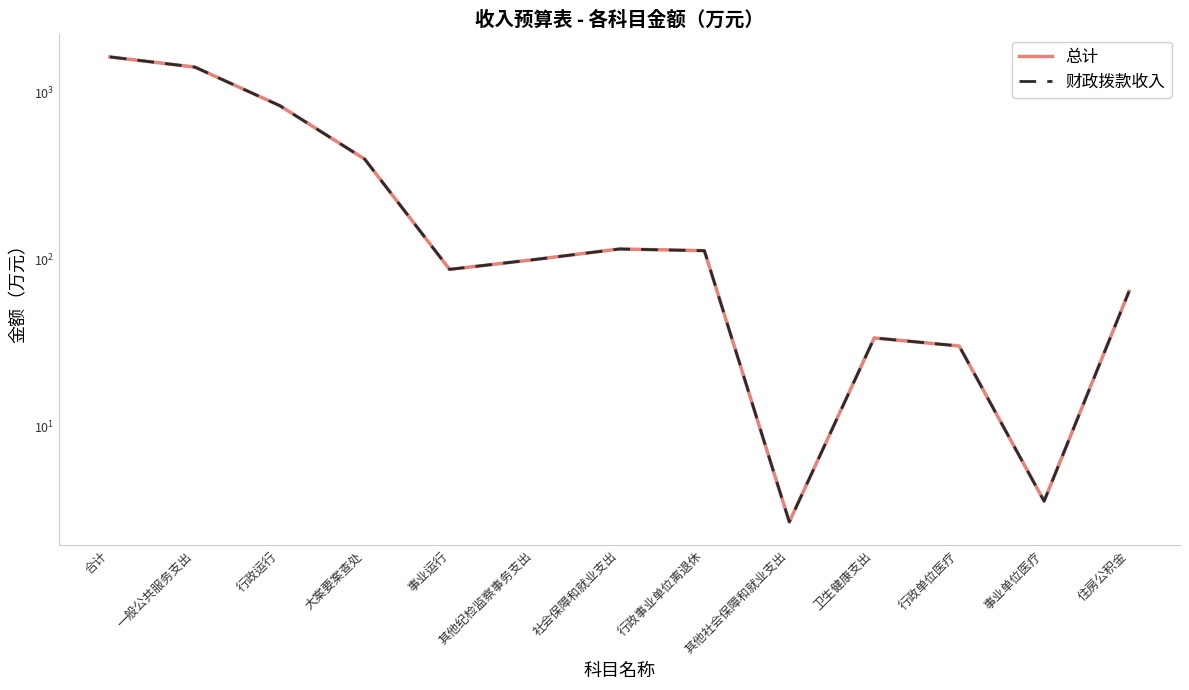

What is the minimum value shown in the chart?

2.7